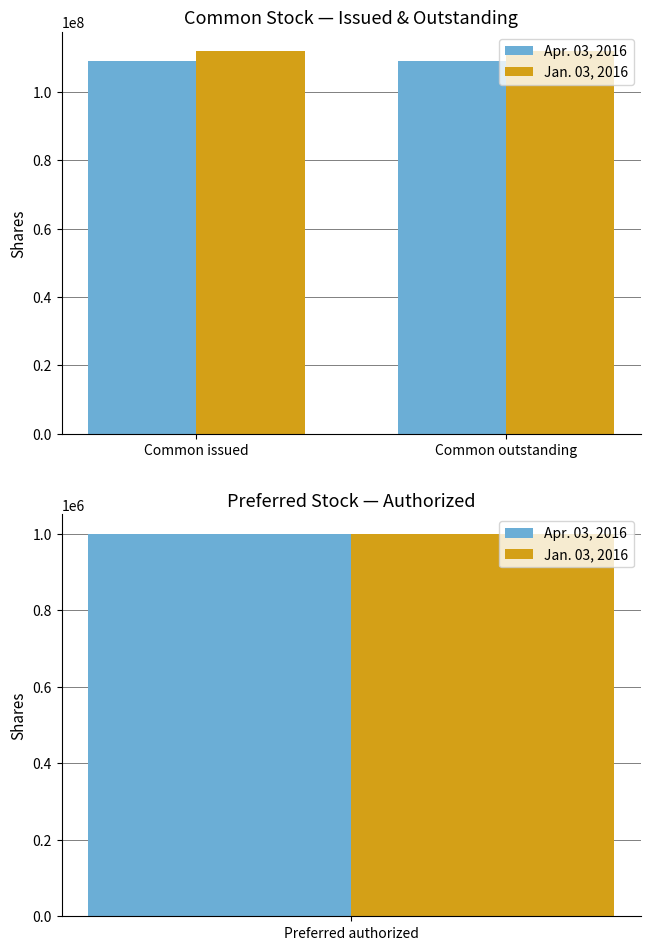

What position from the left is Common issued?

1